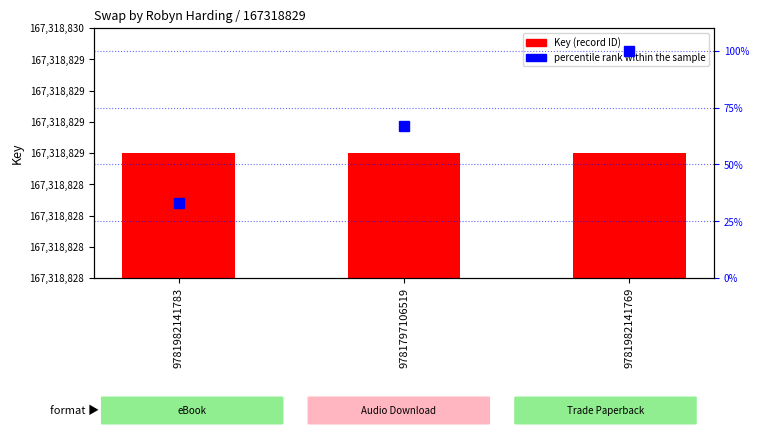

List the labels in order of percentile rank within the sample value, smallest first.

9781982141783, 9781797106519, 9781982141769